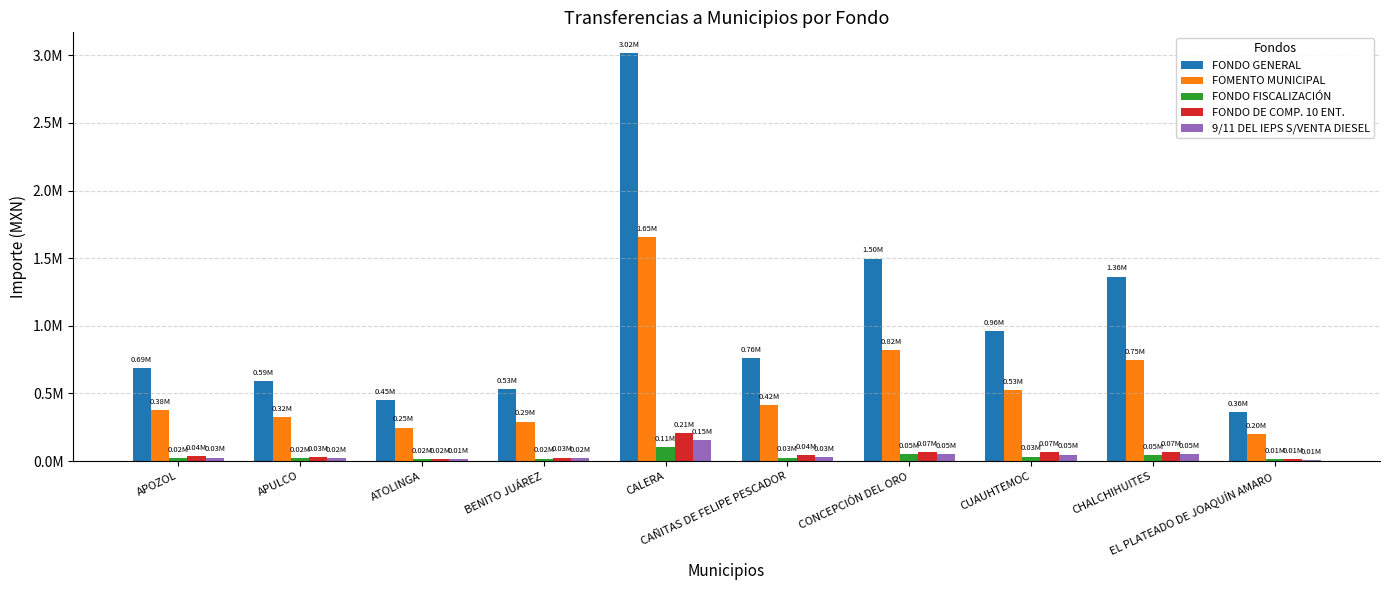

What is the lowest value of the FOMENTO MUNICIPAL series?

197677